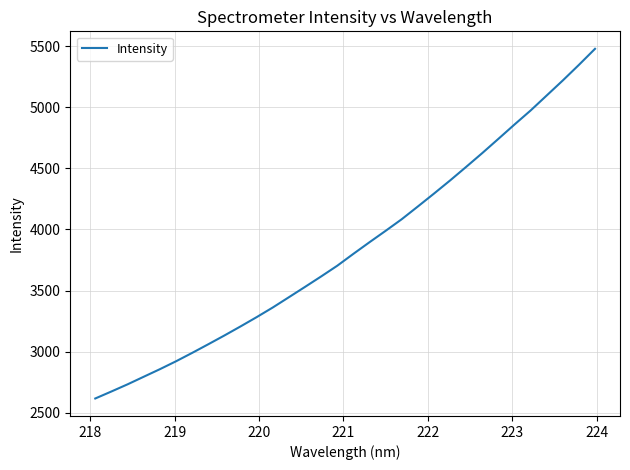

What is the minimum value shown in the chart?

2616.1